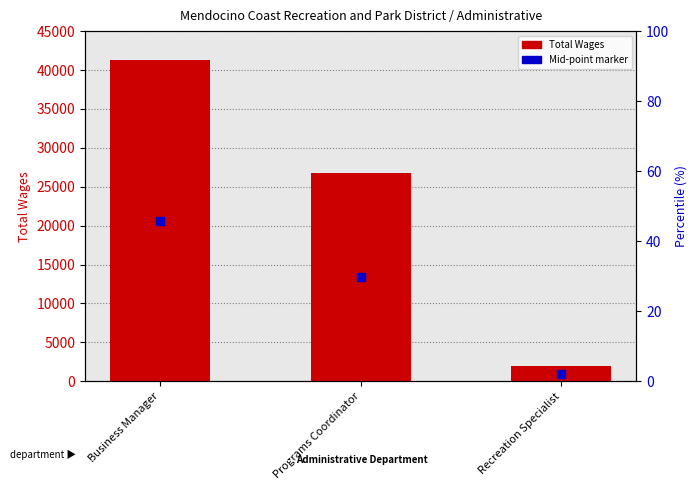

At which category is the sum across all series the highest?

Business Manager